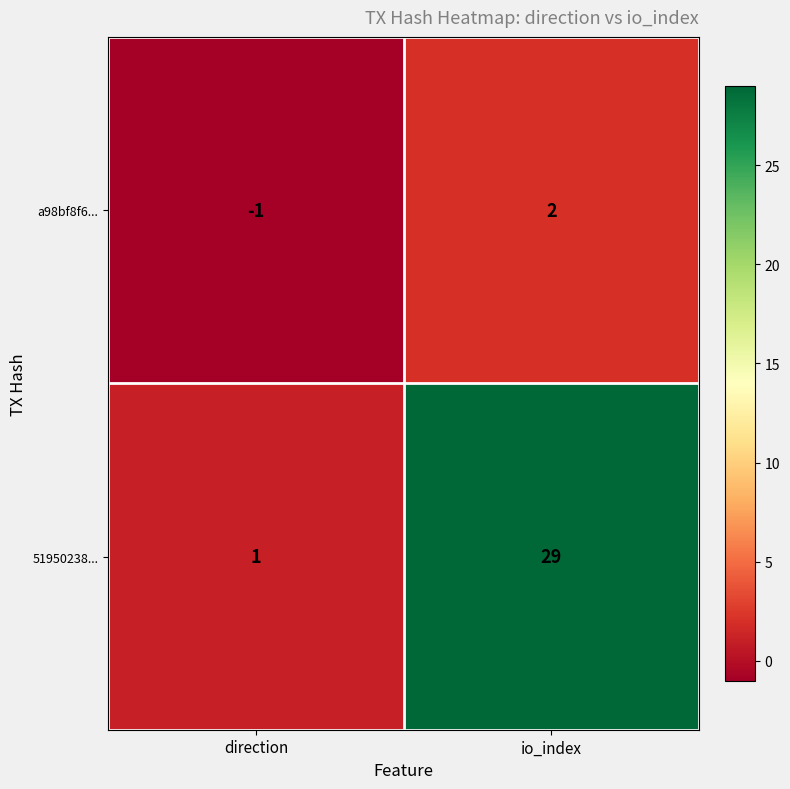

How many data points does each series have?

2